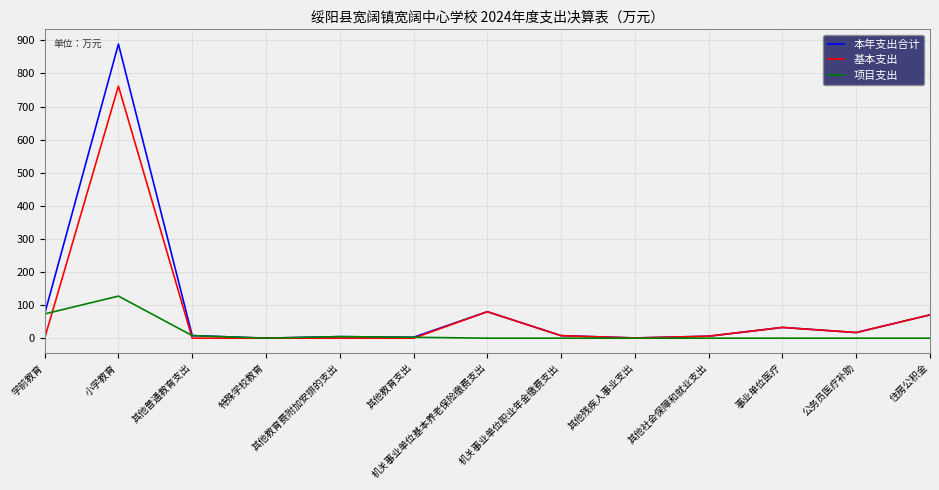

The value of 项目支出 at 事业单位医疗 is 44.0. True or false?

False